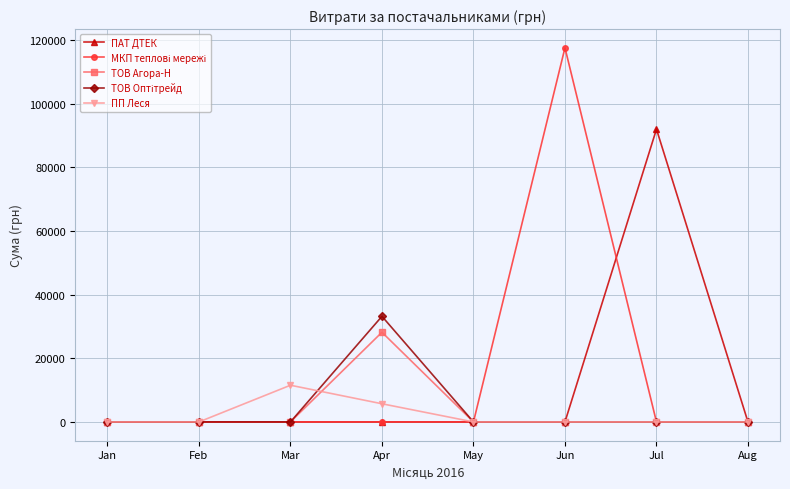

Count the number of data series in this chart.

5